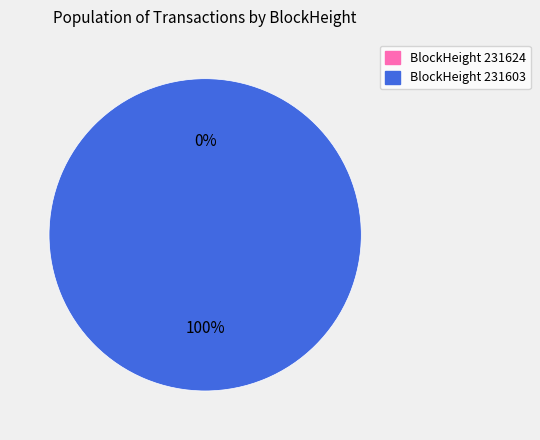

True or false: 231603 accounts for 100% of the total.

True